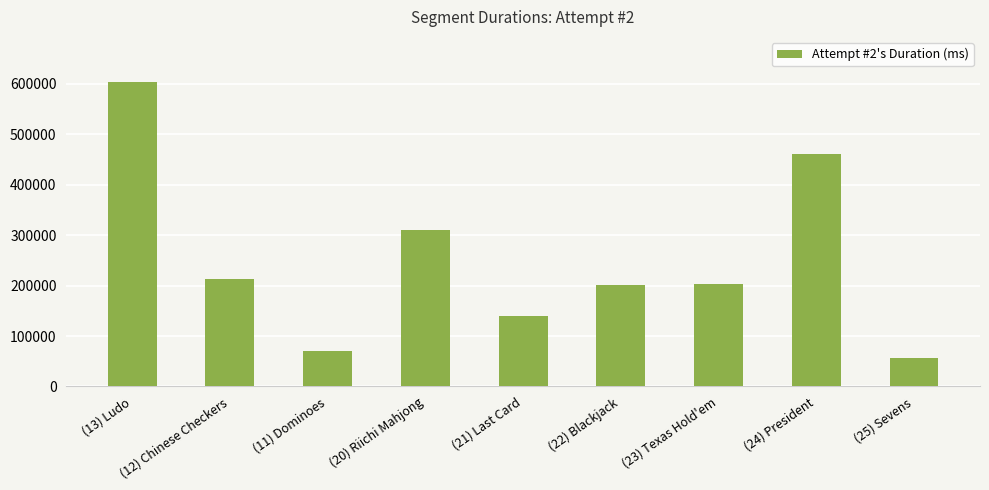

The value at (21) Last Card is 94435. True or false?

False